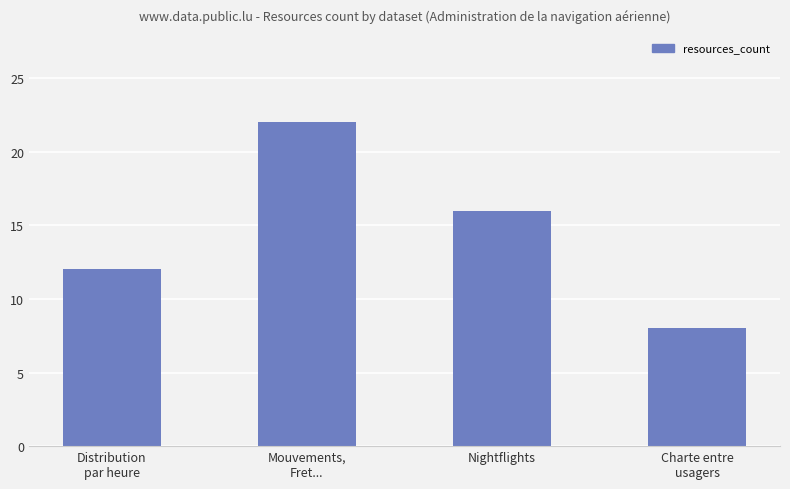

Reading left to right, list all the values displayed in this chart.

12	22	16	8